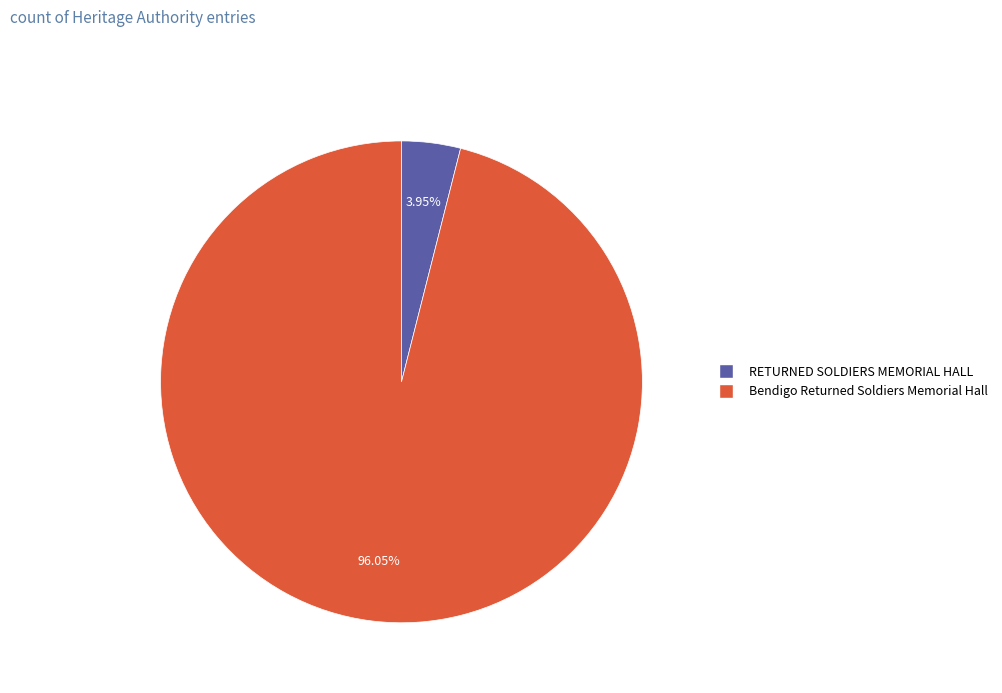

To the nearest percent, what is the difference between the largest and smallest slice percentages?

92%